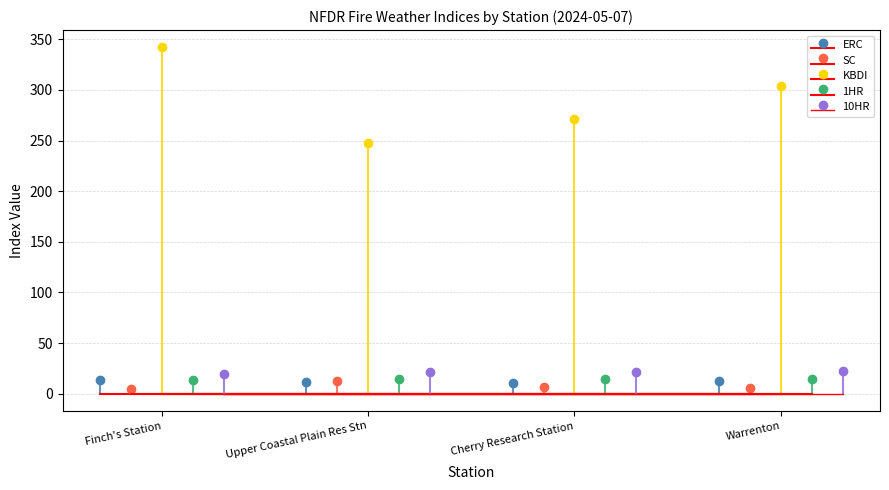

What position from the left is Warrenton?

4